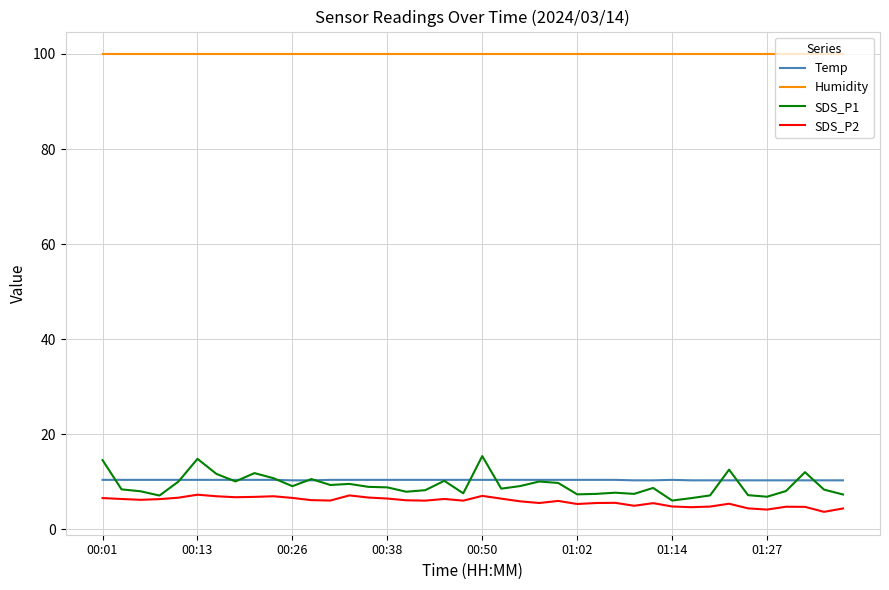

What is the lowest value of the SDS_P2 series?

3.7